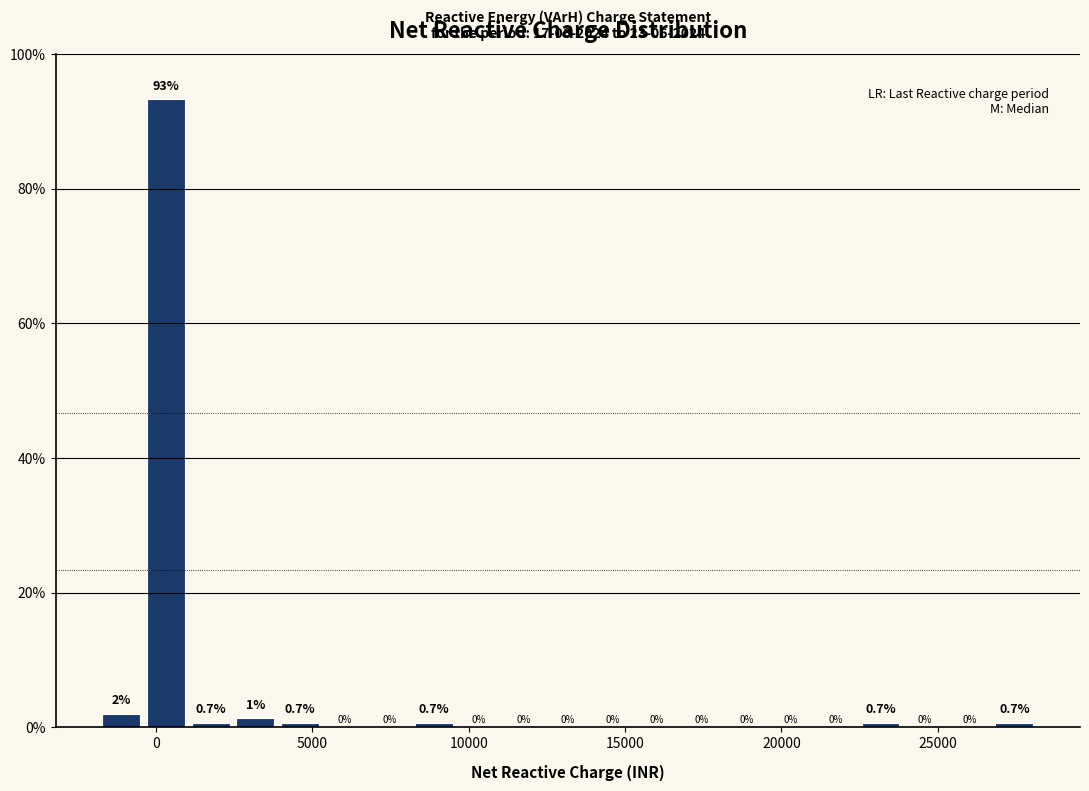

Around what value on the x-axis is the tallest bar? Give the approximate position of its centre, as read against the axis.

500